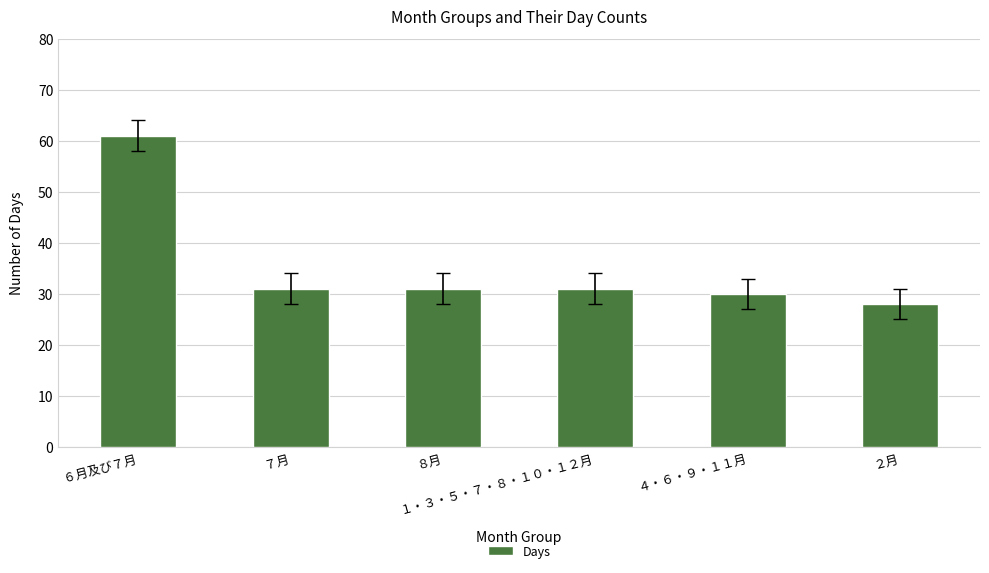

What is the label of the 1st bar from the left?

６月及び７月